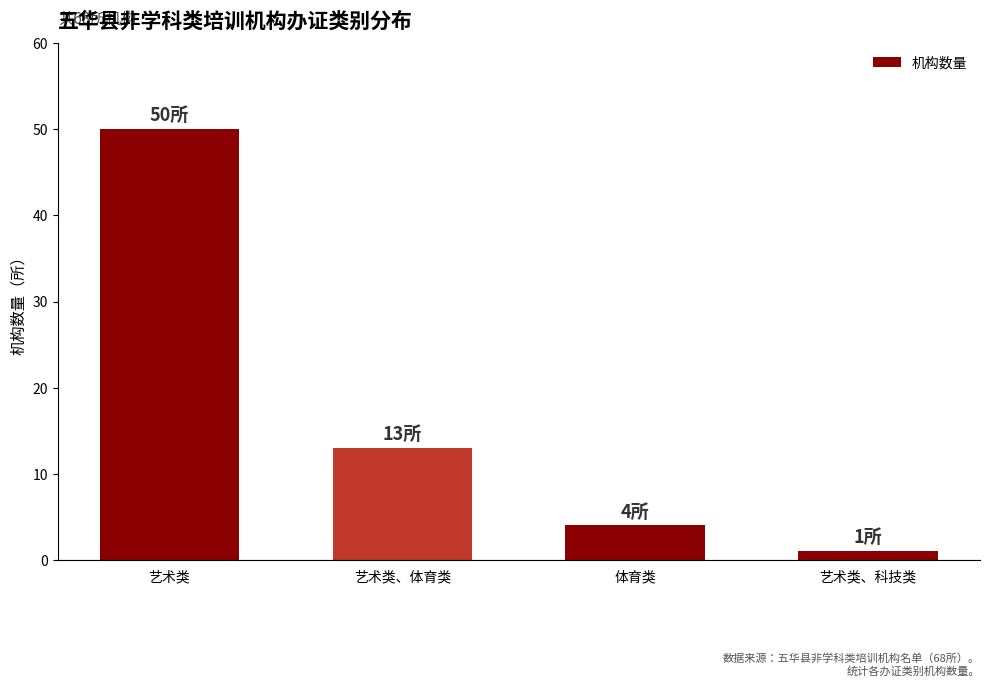

At which category does the chart reach its peak across all series?

艺术类